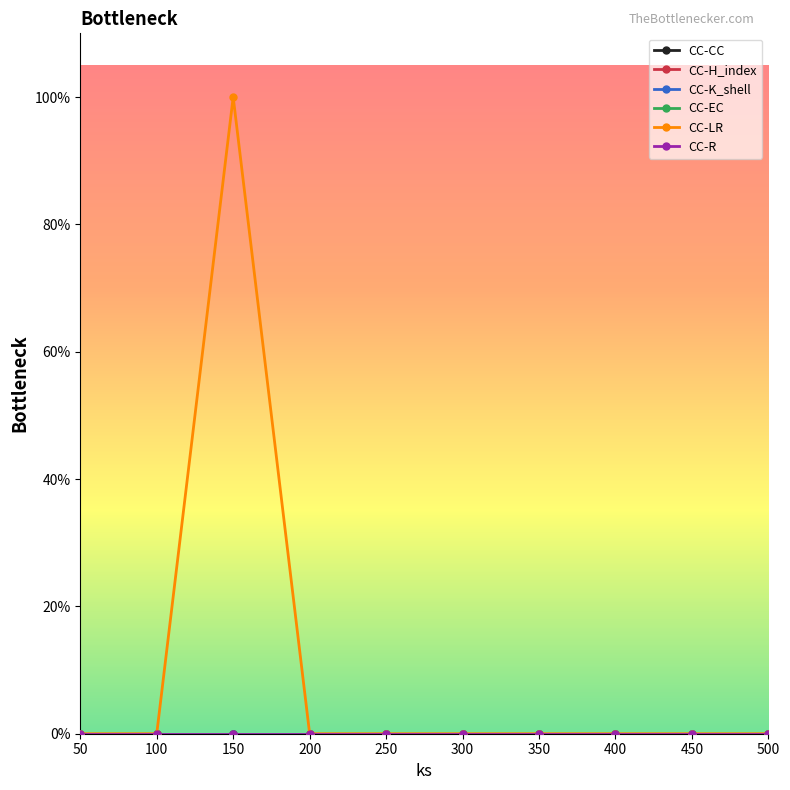

True or false: CC-LR and CC-EC cross at least once.

False